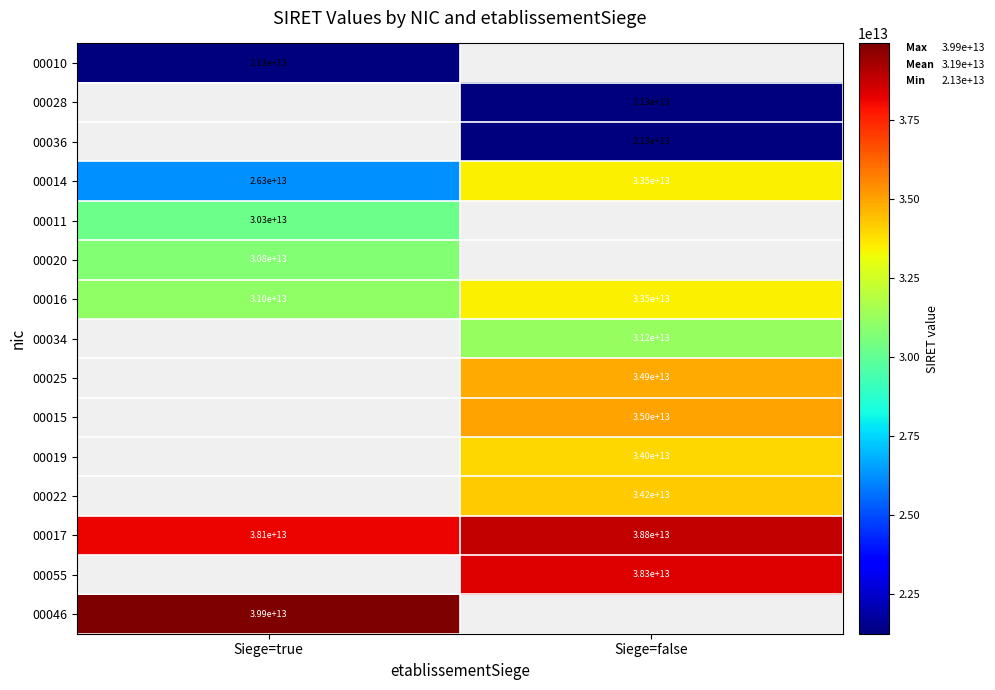

What is the difference between the highest and lowest values at Siege=true?

18666861100036.0